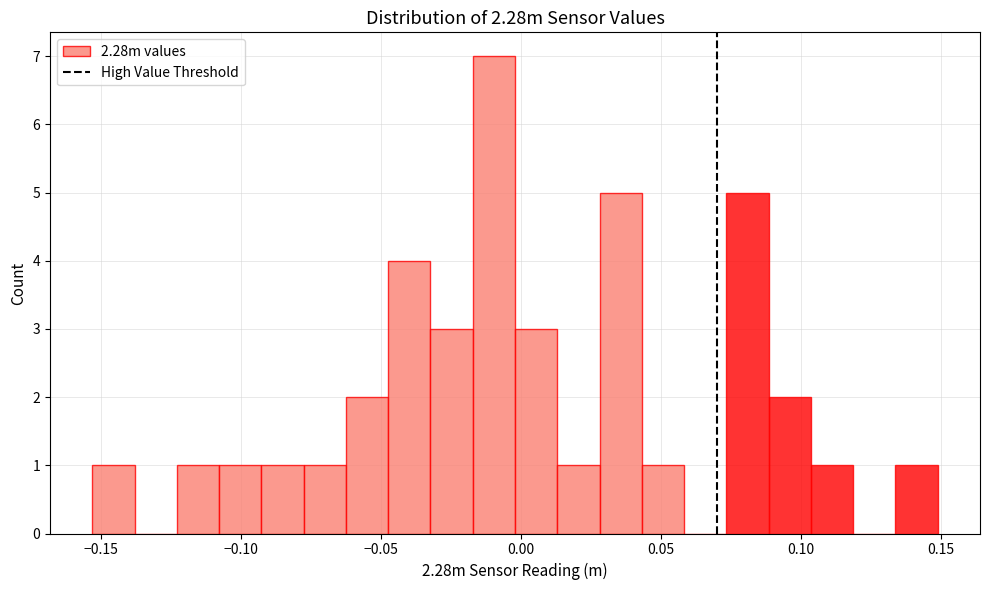

Around what value on the x-axis is the tallest bar? Give the approximate position of its centre, as read against the axis.

-0.010